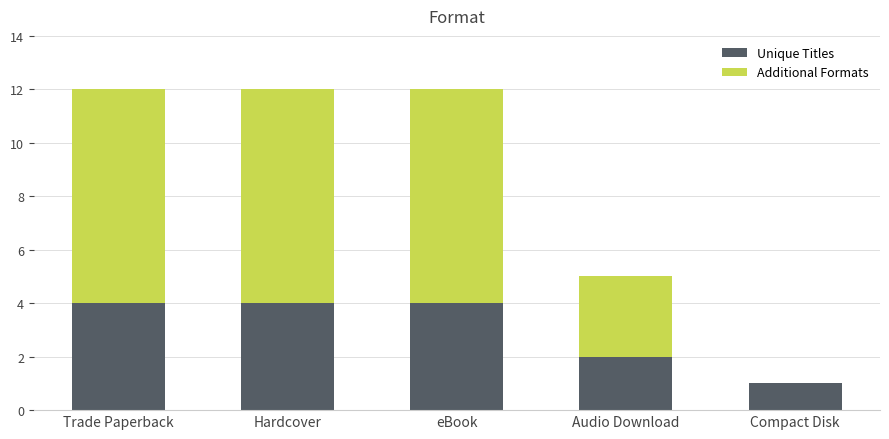

What is the sum of the Unique Titles values at Audio Download and eBook?

6